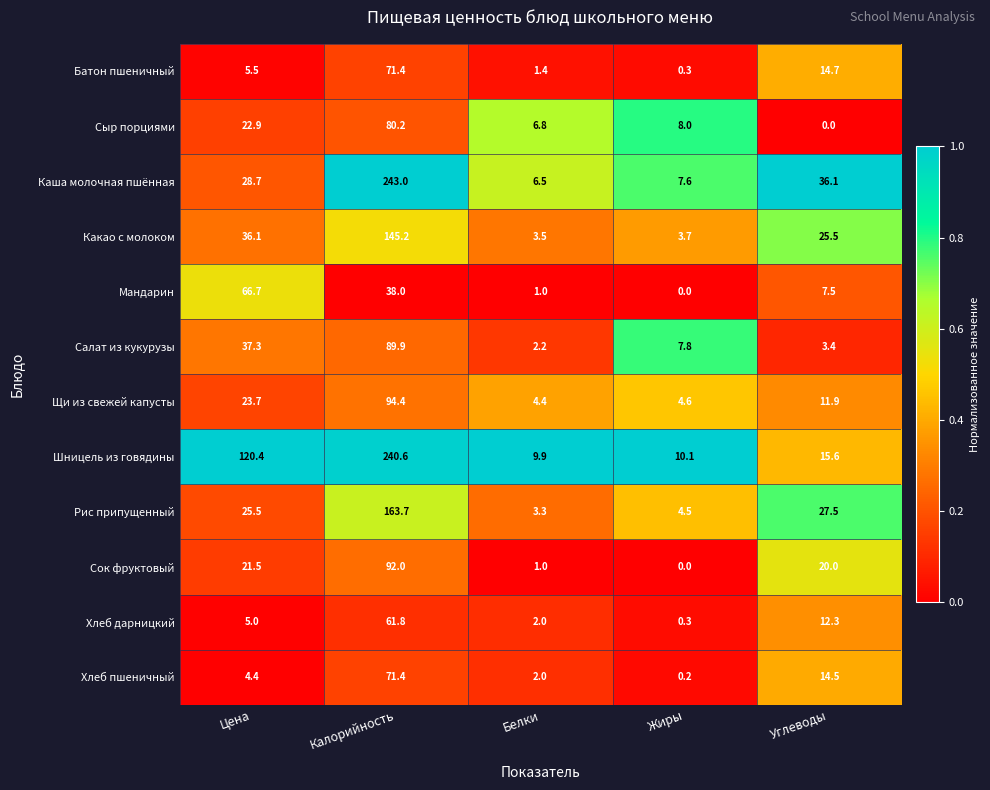

What is the difference between the second highest and second lowest values in the Батон пшеничный series?

13.3